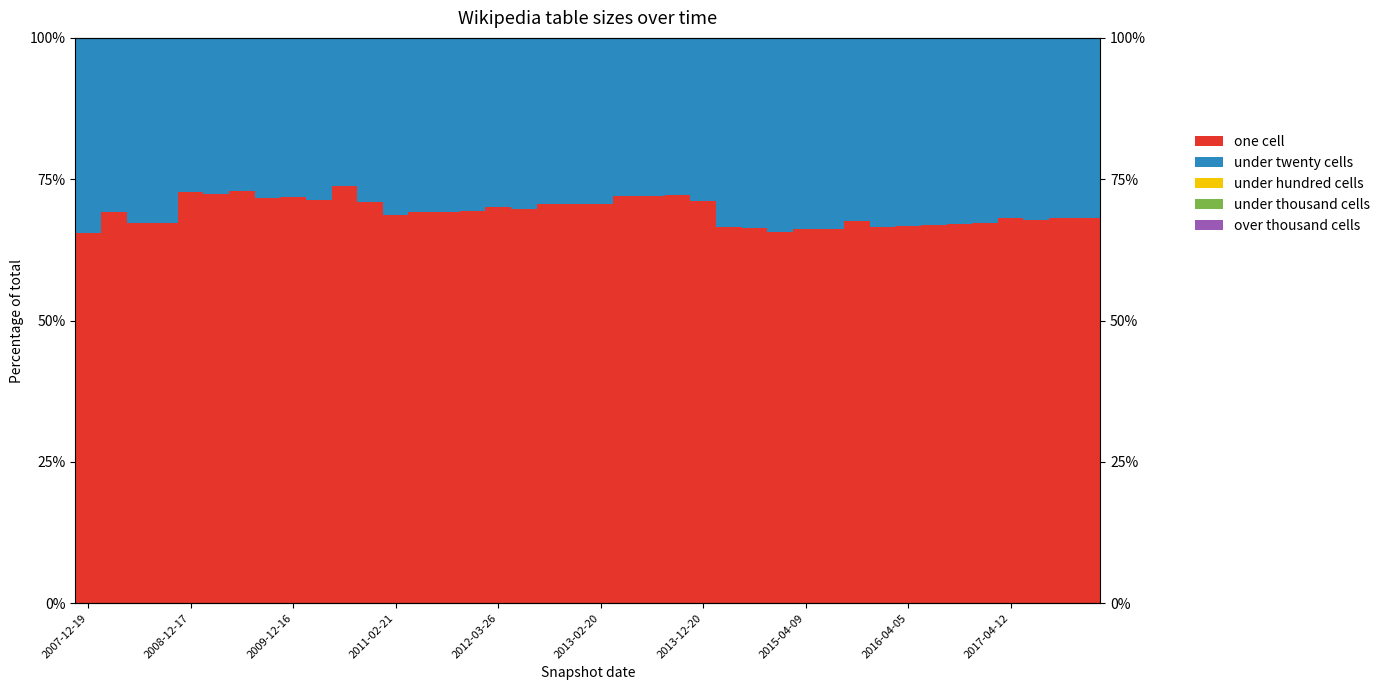

What are all the series names shown in the legend?

one_cell, under_twenty_cells, under_hundred_cells, under_thousand_cells, over_thousand_cells